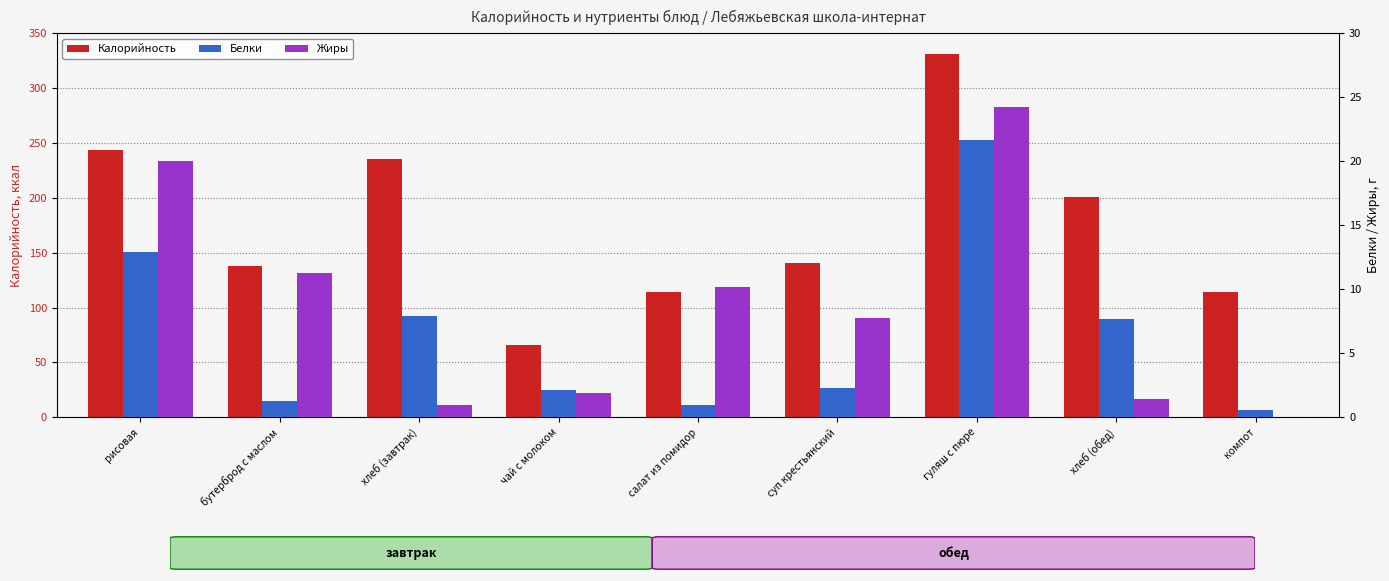

Rank the series by their maximum value, from highest to lowest.

Калорийность, Жиры, Белки